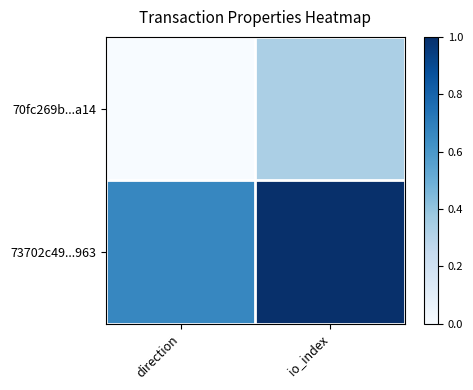

What is the maximum value shown in the chart?

1.0